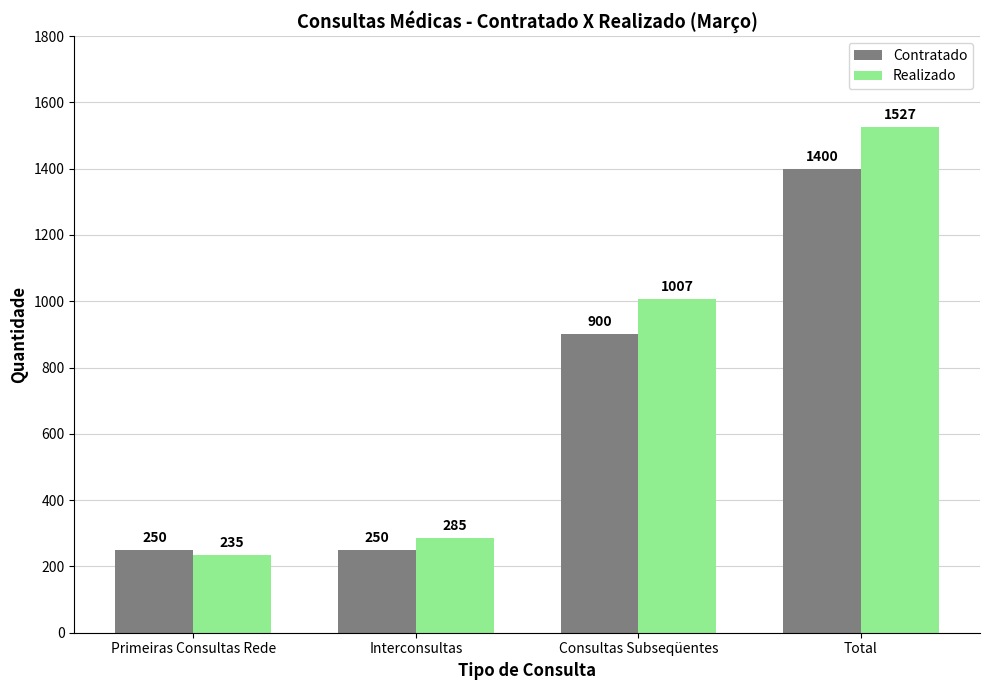

How many bars are there in total?

8